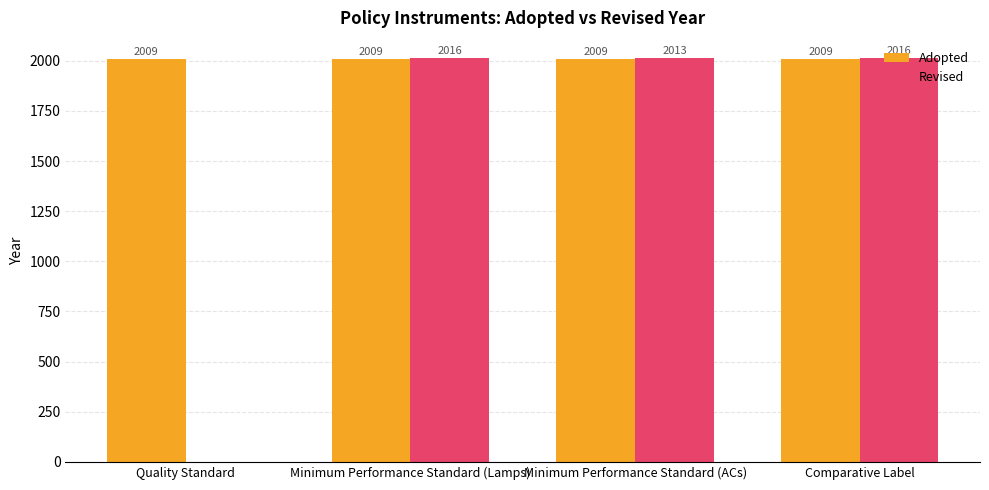

At which label is Revised closest to 1008?

Minimum Performance Standard (ACs)